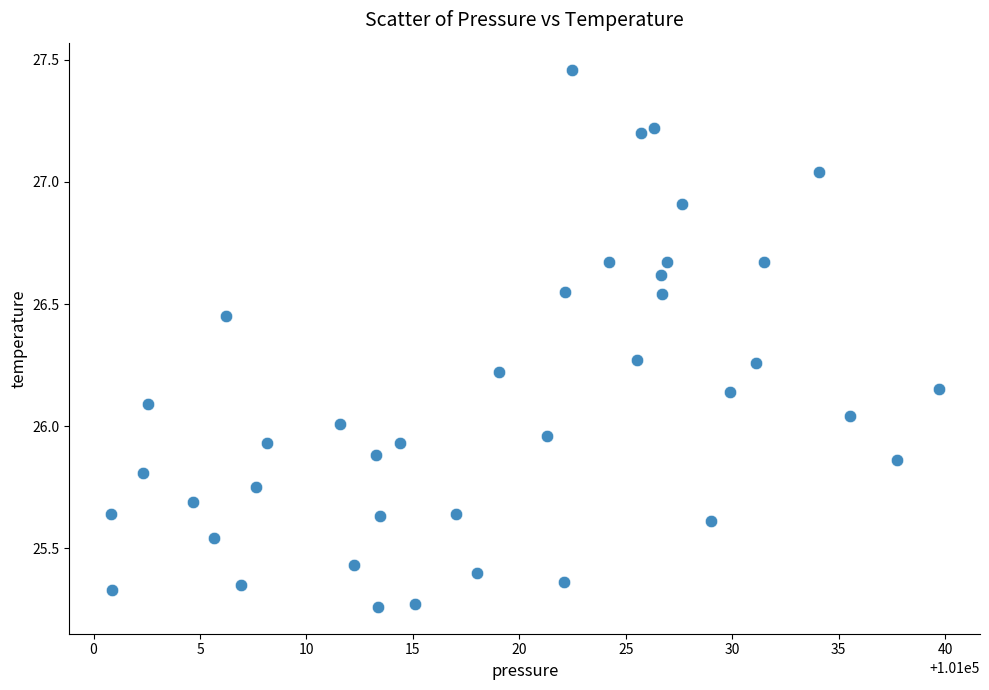

What is the range of Y values (max minus min)?

2.2